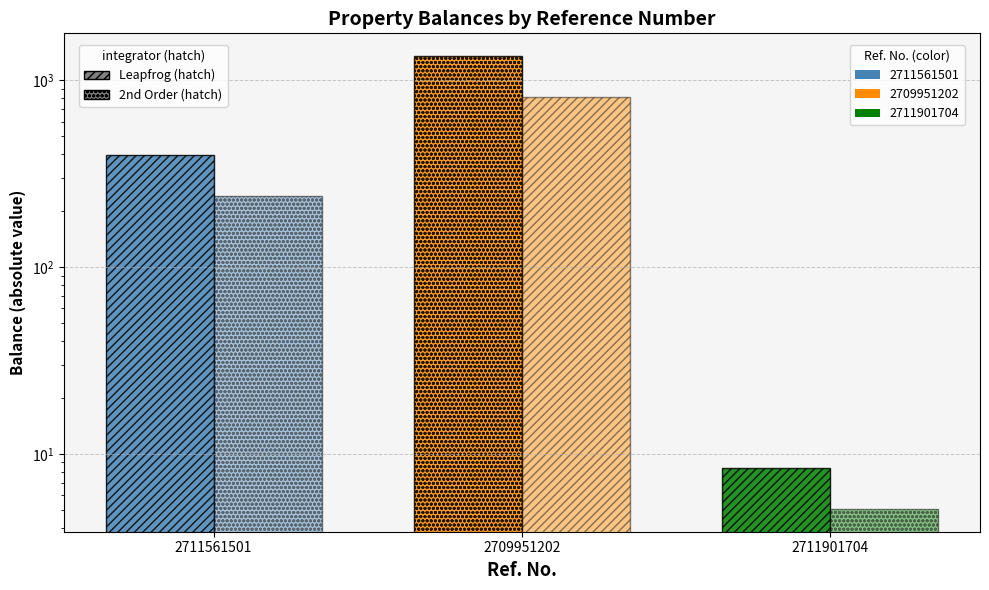

What is the label of the 1st bar from the right?

2711901704